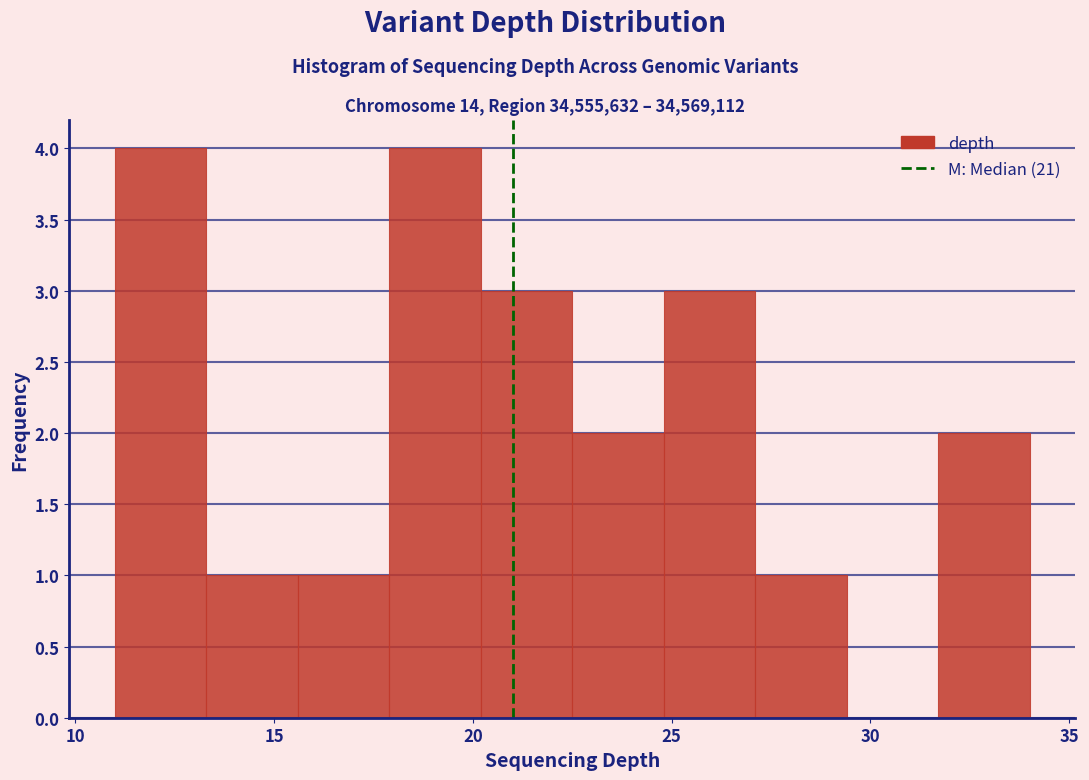

Reading left to right, list every bar in this chart as the range it spans on the x-axis followed by its height. Neither the bar edges nor the heights are printed on the chart, so give them approximately, as read against the axes.

11.0 to 13.3: 4
13.3 to 15.6: 1
15.6 to 17.9: 1
17.9 to 20.2: 4
20.2 to 22.5: 3
22.5 to 24.8: 2
24.8 to 27.1: 3
27.1 to 29.4: 1
29.4 to 31.7: 0
31.7 to 34.0: 2